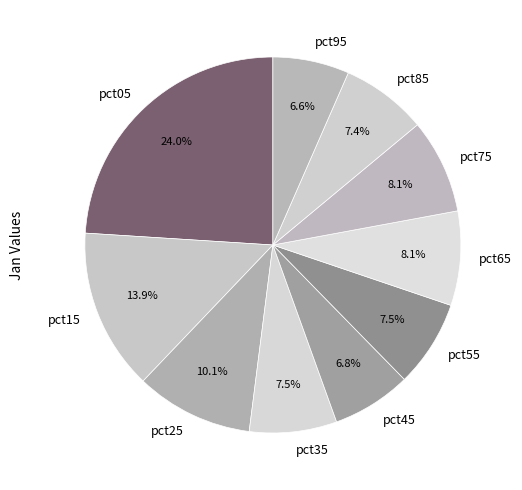

Does pct55 account for over 50% of the chart?

No